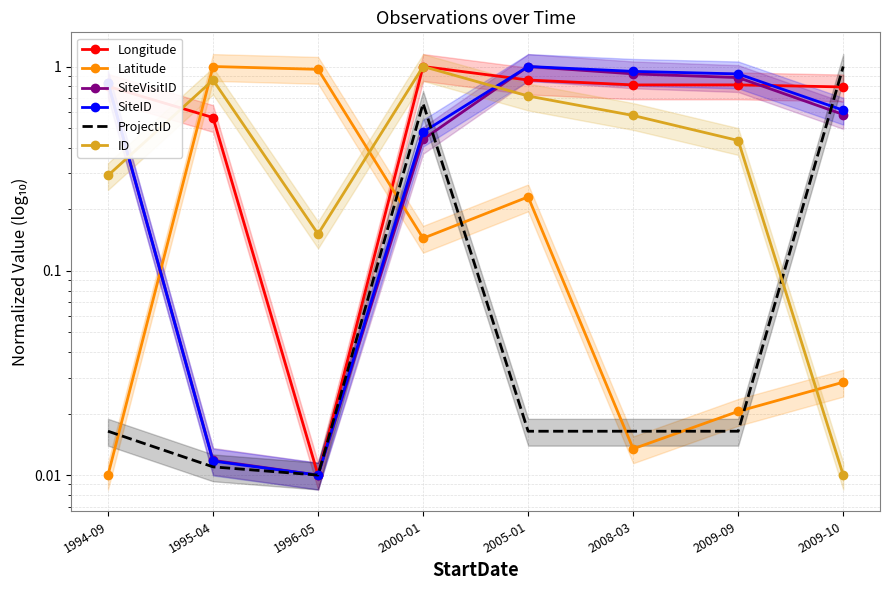

In Longitude, how many points are higher than both neighbors (excluding endpoints)?

2